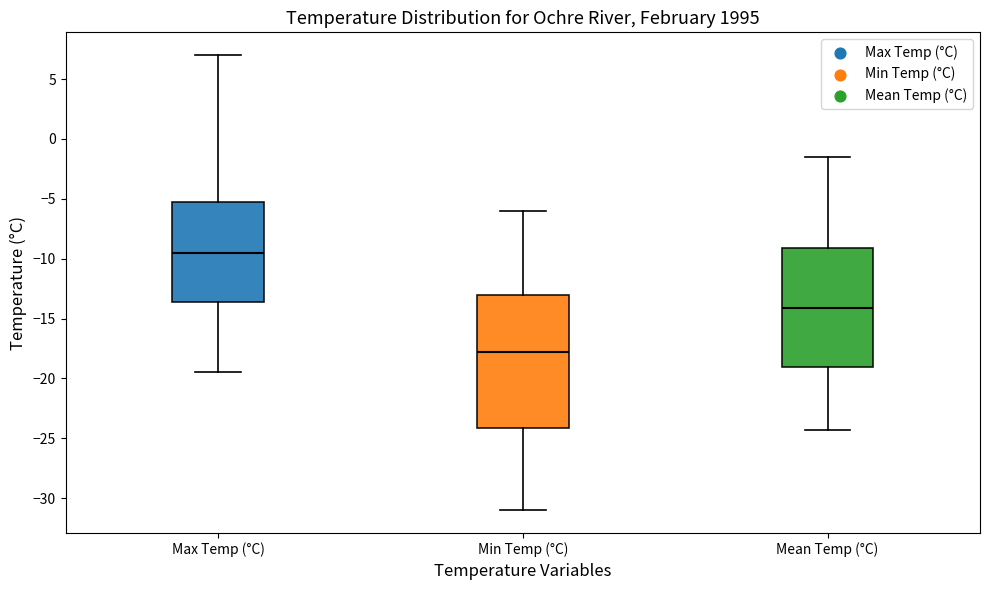

Reading left to right, transcribe this box plot: for each box, give where its median line is, the range the box spans, and where its two whiskers end, as read against the y-axis. The values are not printed on the chart, so give them approximately, as read against the axis.

Max Temp (°C): median -9.5, box -13.5 to -5.0, whiskers -19.5 to 7.0
Min Temp (°C): median -17.5, box -24.0 to -13.0, whiskers -31.0 to -6.0
Mean Temp (°C): median -14.0, box -19.0 to -9.0, whiskers -24.5 to -1.5